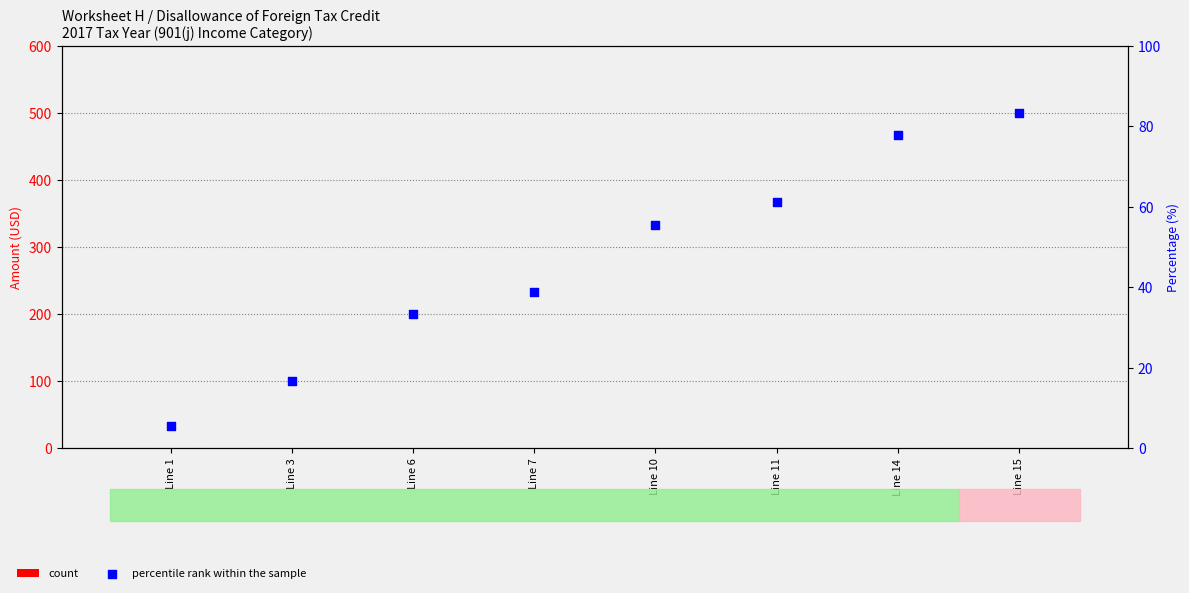

At how many categories does at least one series exceed 14?

7